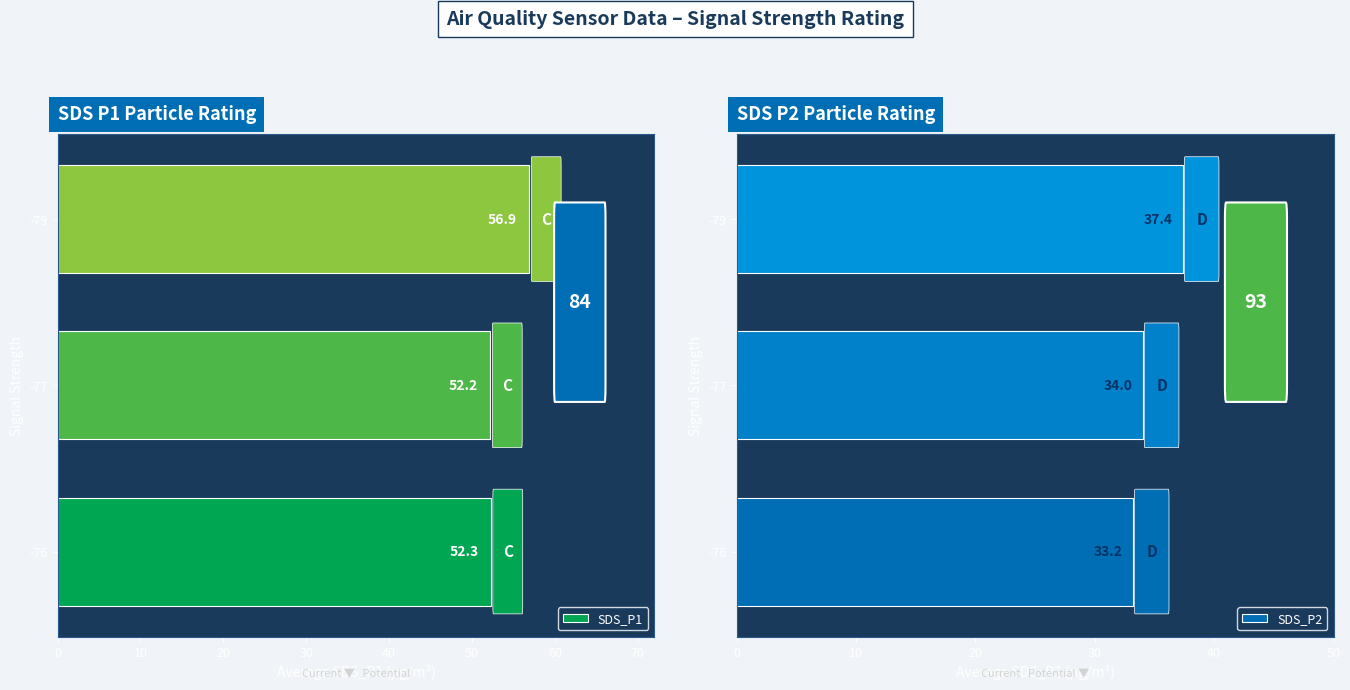

What is the sum of all SDS_P2 values?

104.5